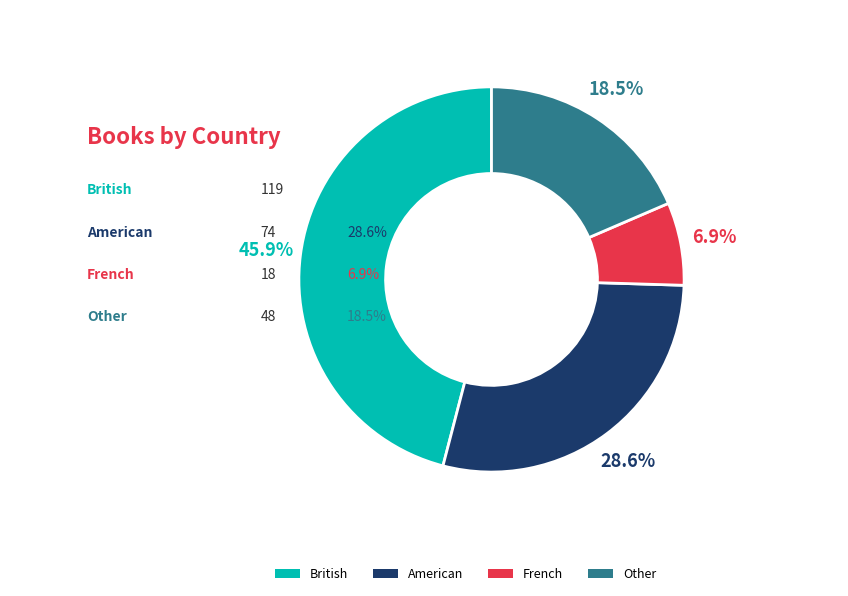

True or false: Other accounts for 7% of the total.

False